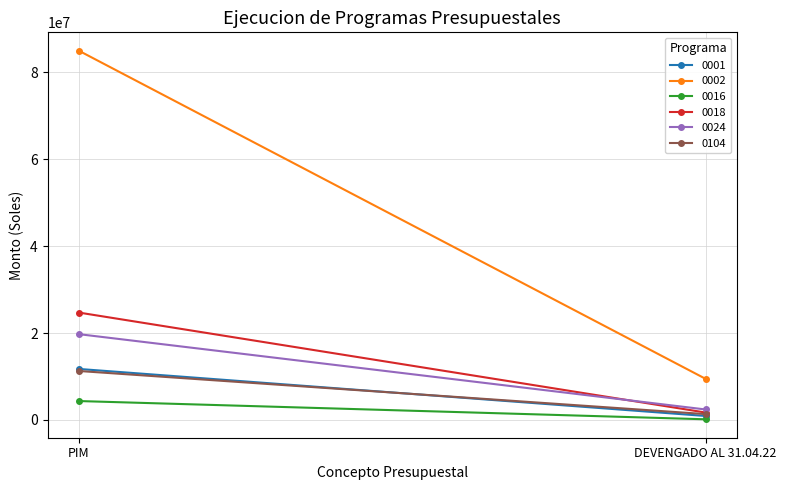

Reading left to right, transcribe all the data shown in this chart.

0001.PROGRAMA ARTICULADO NUTRICIONAL: PIM=11735318.0	DEVENGADO AL 31.04.22=907988.2
0002.SALUD MATERNO NEONATAL: PIM=84980482.0	DEVENGADO AL 31.04.22=9452595.9
0016.TBC-VIH/SIDA: PIM=4346324.0	DEVENGADO AL 31.04.22=146171.6
0018.ENFERMEDADES NO TRANSMISIBLES: PIM=24711146.0	DEVENGADO AL 31.04.22=1695475.9
0024.PREVENCION Y CONTROL DEL CANCER: PIM=19742256.0	DEVENGADO AL 31.04.22=2405474.4
0104.REDUCCION DE LA MORTALIDAD POR EMERGENCIAS: PIM=11266624.0	DEVENGADO AL 31.04.22=1338461.1